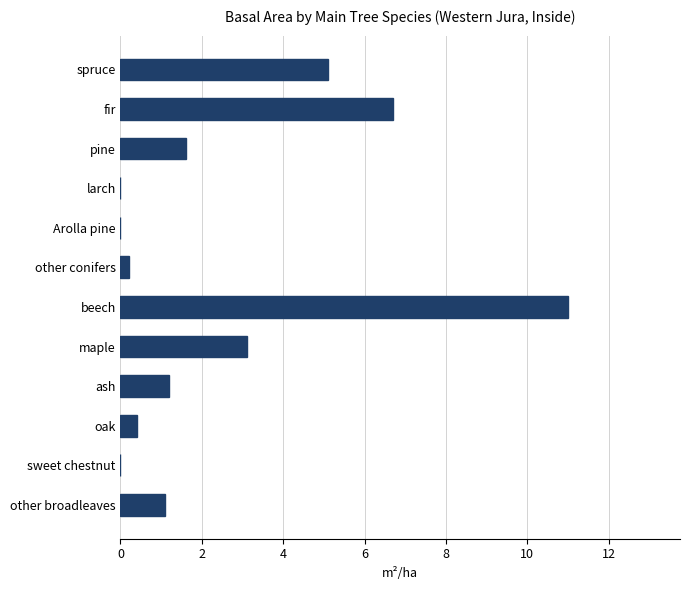

Does the chart contain stacked bars?

No